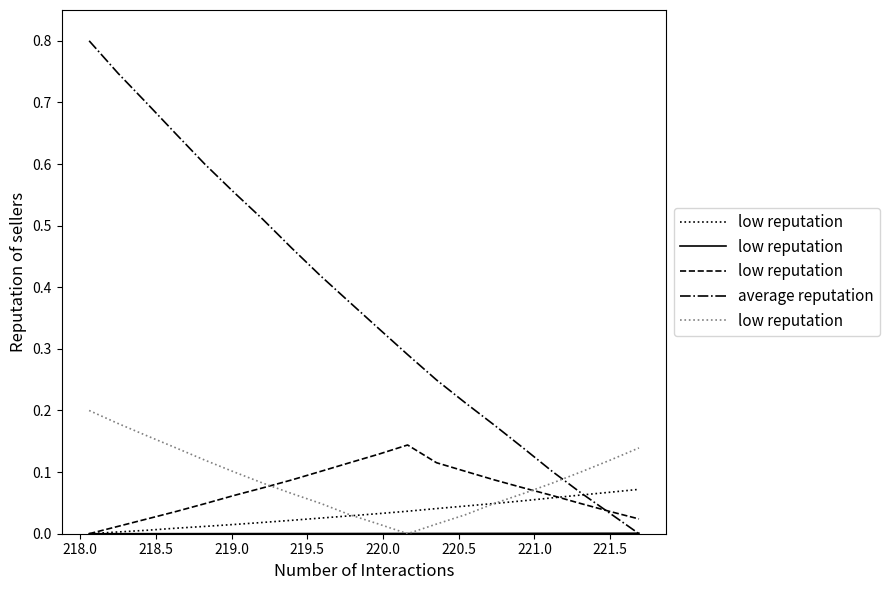

How many values in the low reputation series exceed 0?

19